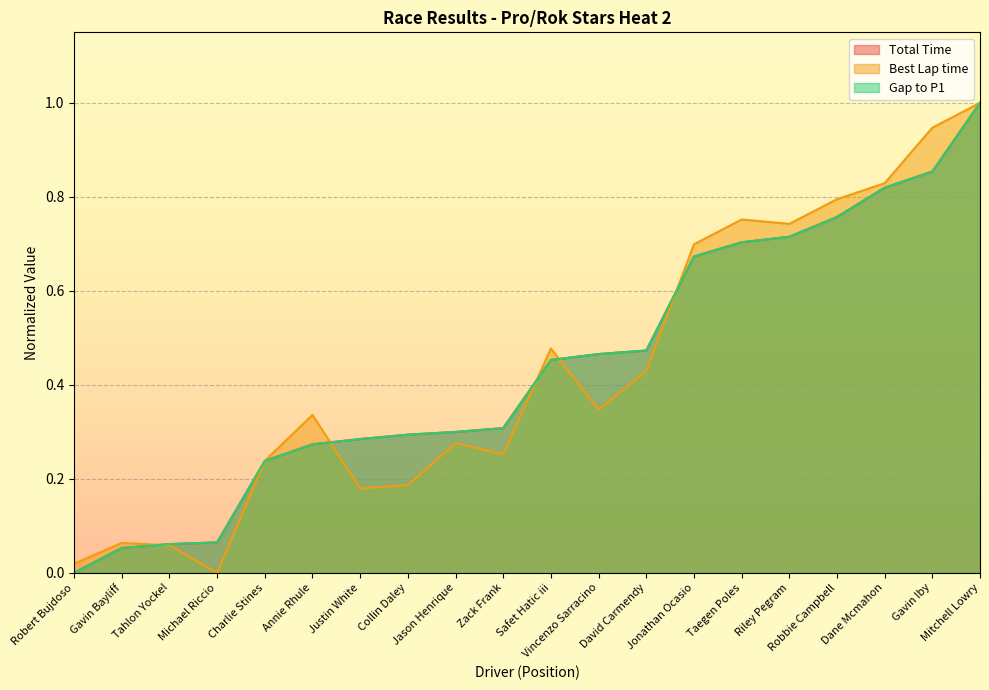

Between Gavin Iby and Robert Bujdoso, which is larger?

Gavin Iby